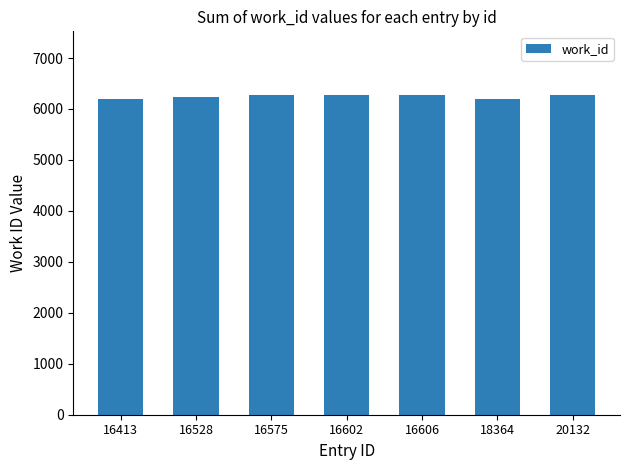

What is the maximum value shown in the chart?

6270